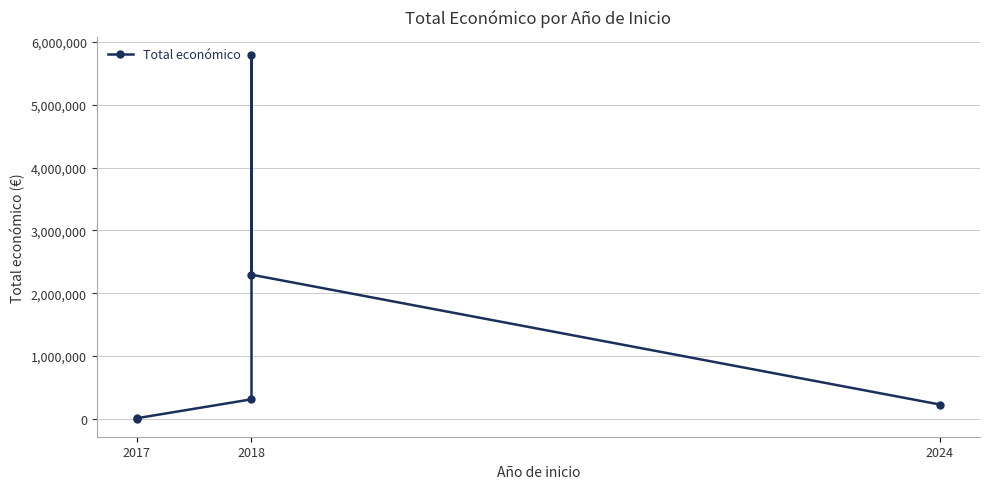

What is the maximum value shown in the chart?

5792221